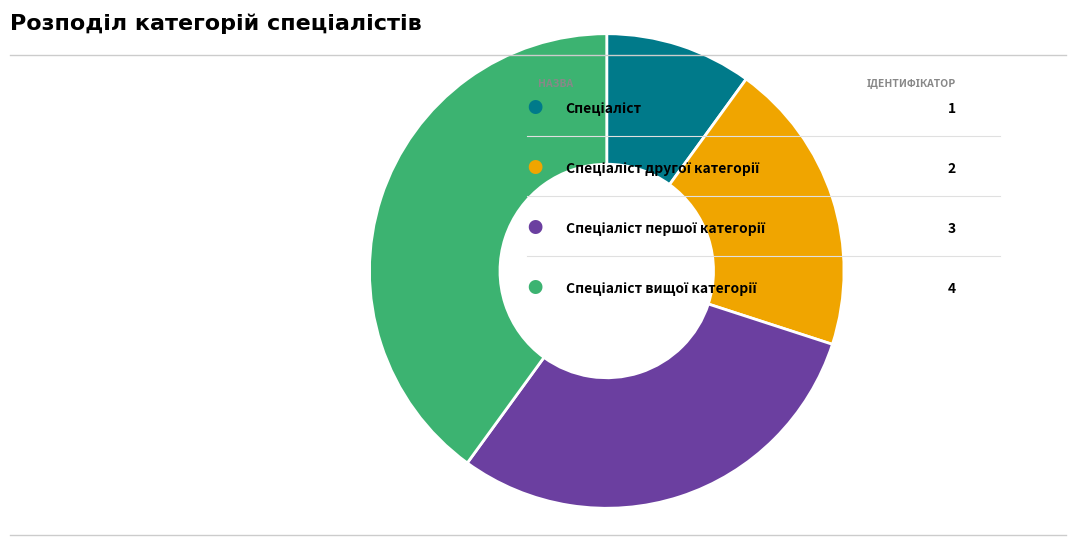

Does any single category account for the majority?

No